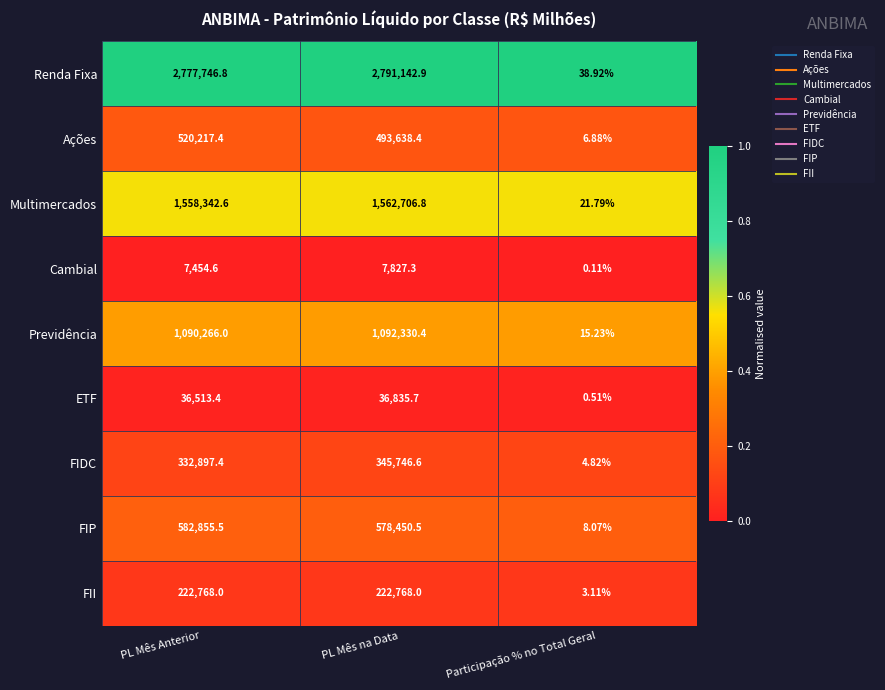

Where does the Cambial series first go above 7454?

PL Mês Anterior